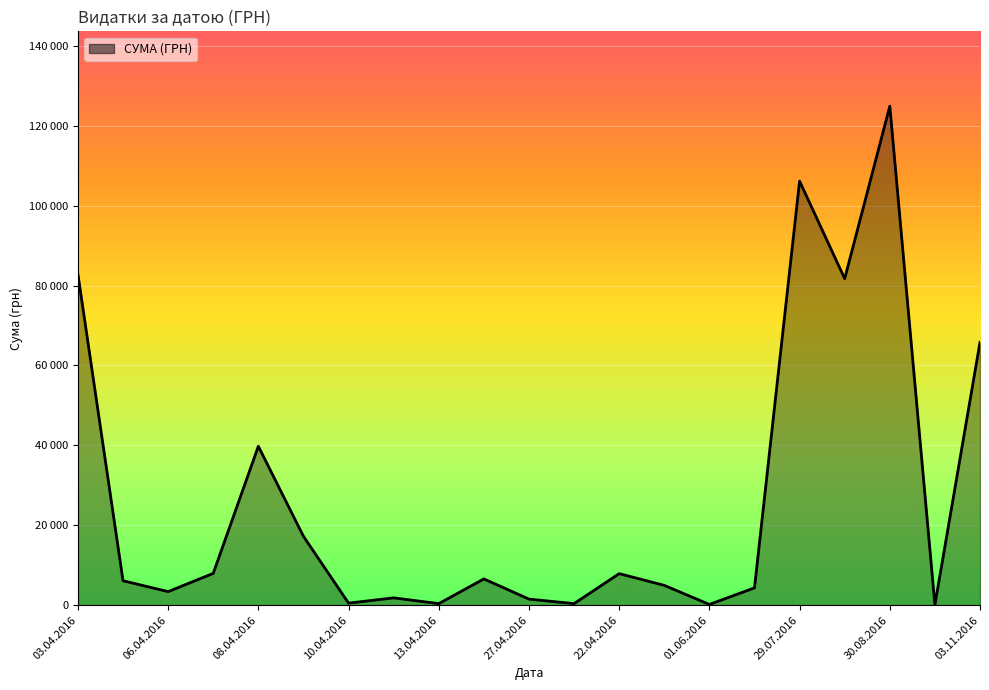

What is the label of the 10th point from the left?

08.04.2016